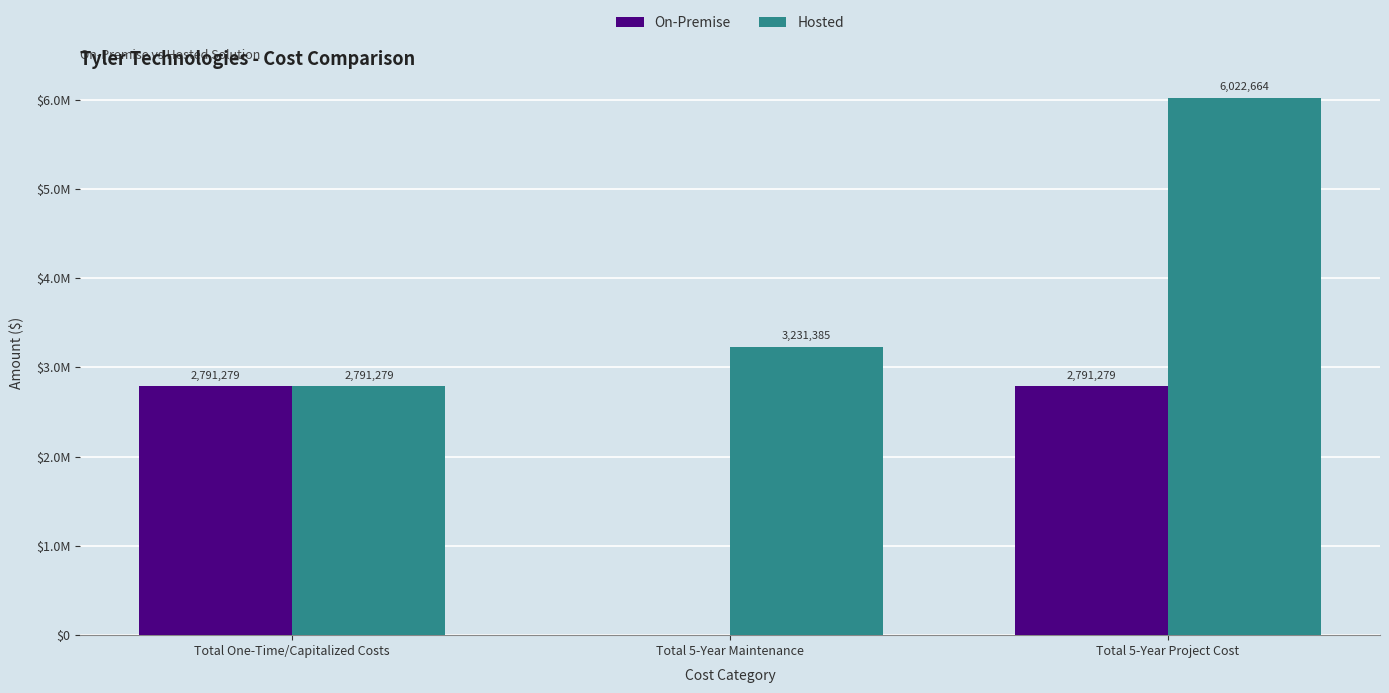

What is the spread (max minus min) of values at Total 5-Year Project Cost?

3231385